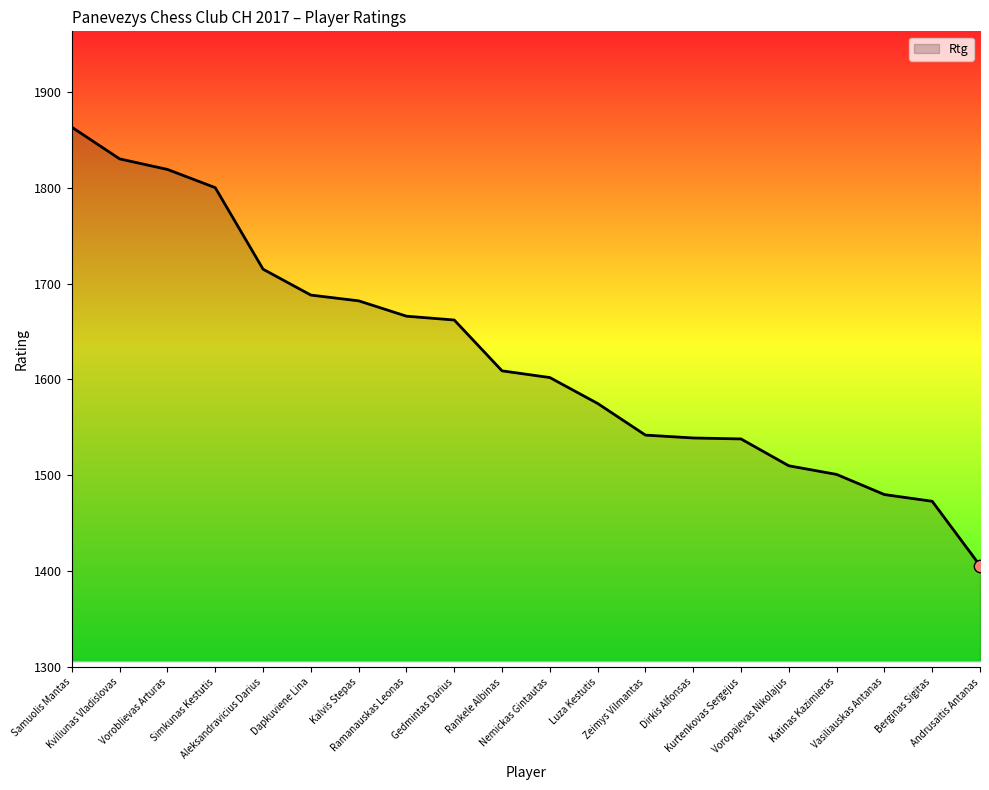

What is the change in value from Samuolis Mantas to Dapkuviene Lina?

-175